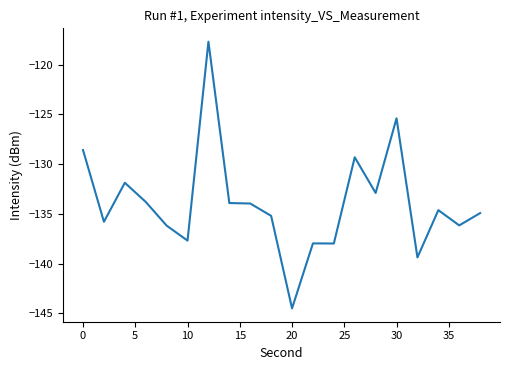

What is the greatest value displayed?

-117.7